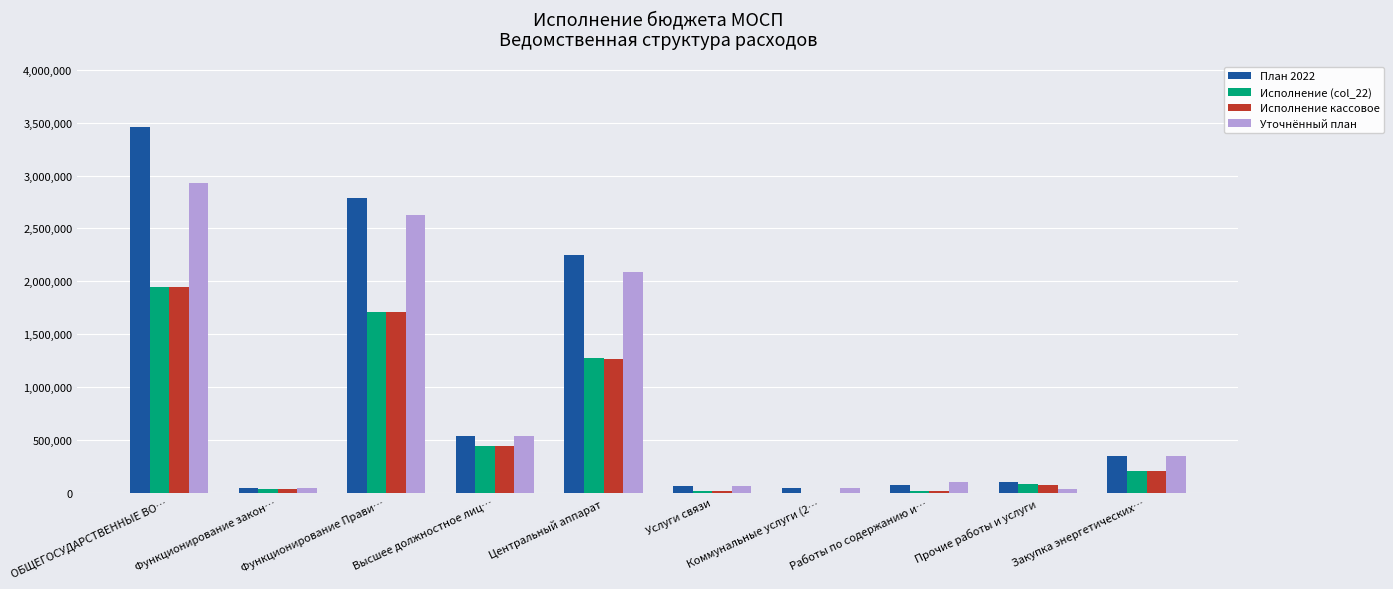

Which series has the largest total across all categories?

План 2022